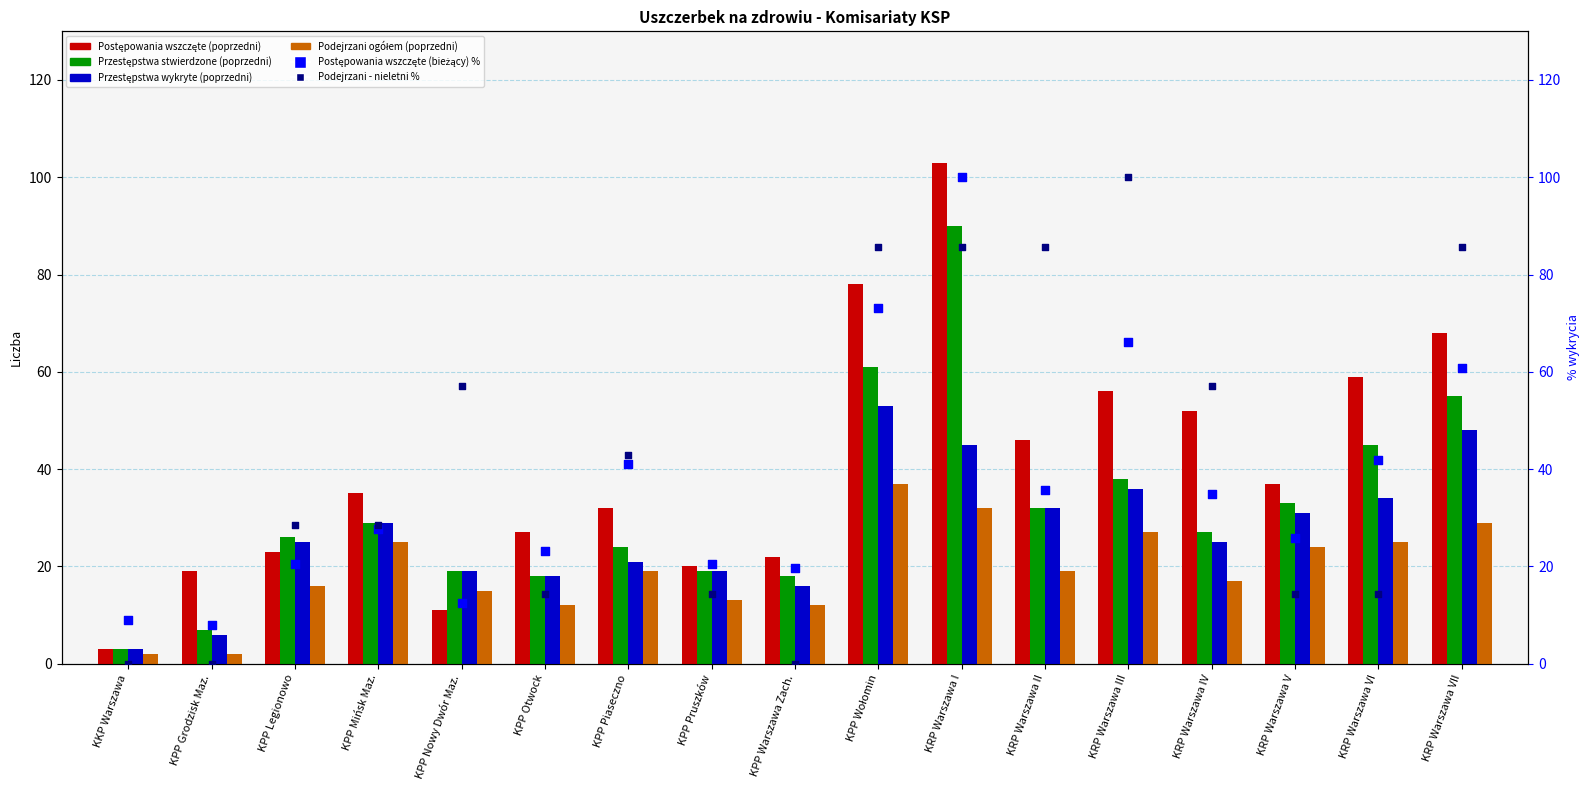

Which series has the largest total across all categories?

Podejrzani - nieletni %